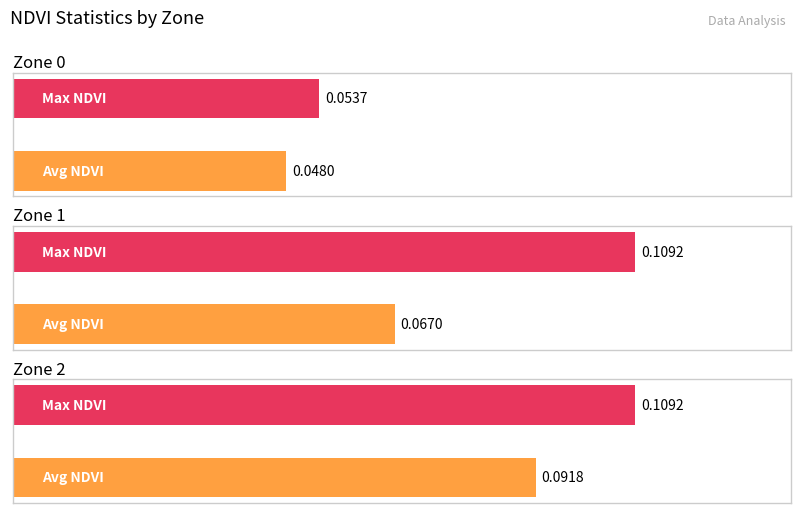

How many groups of bars are there?

3